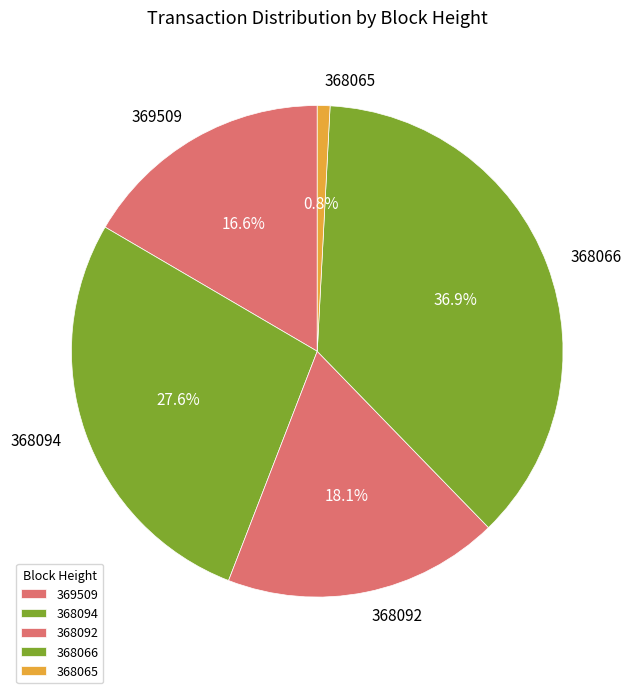

To the nearest percent, what is the difference between the 368065 and 368066 slice percentages?

36%